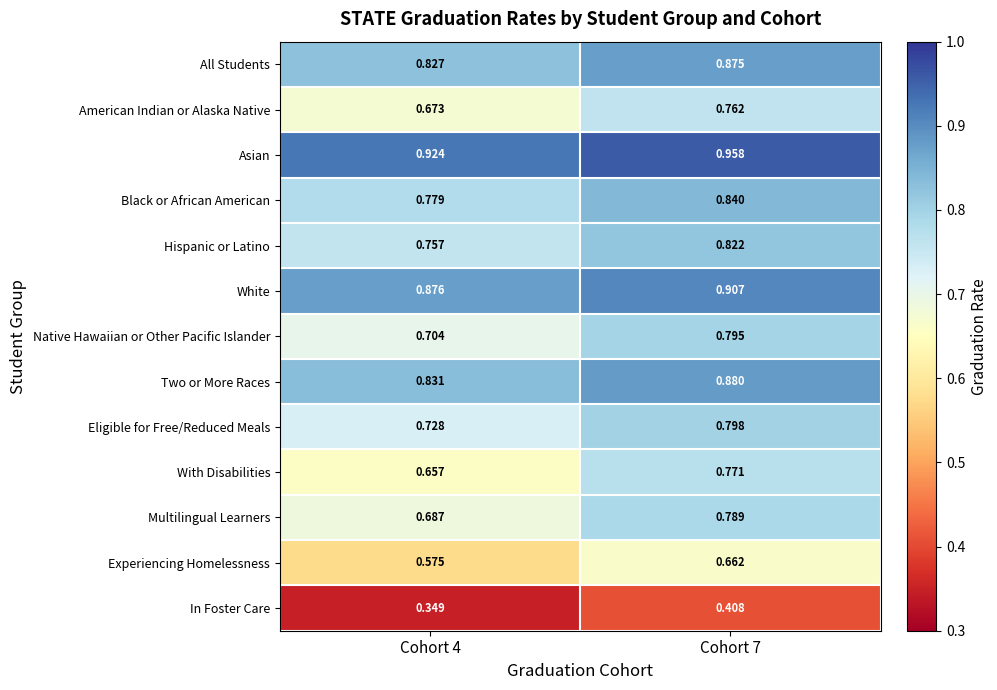

Rank the series by their maximum value, from lowest to highest.

In Foster Care, Experiencing Homelessness, American Indian or Alaska Native, With Disabilities, Multilingual Learners, Native Hawaiian or Other Pacific Islander, Eligible for Free/Reduced Meals, Hispanic or Latino, Black or African American, All Students, Two or More Races, White, Asian